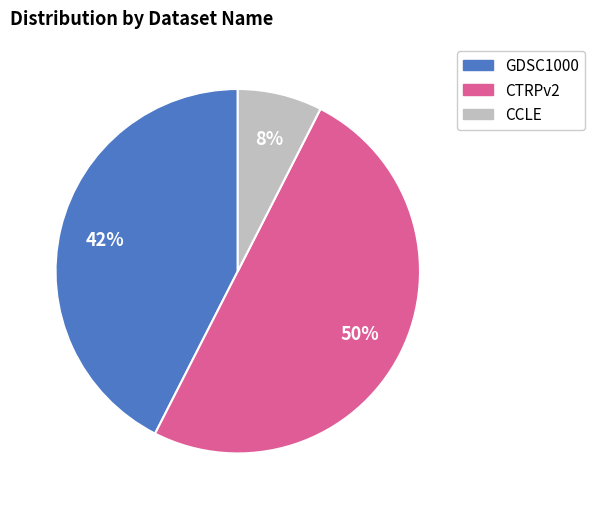

To the nearest percent, what is the difference between the CTRPv2 and CCLE slice percentages?

42%